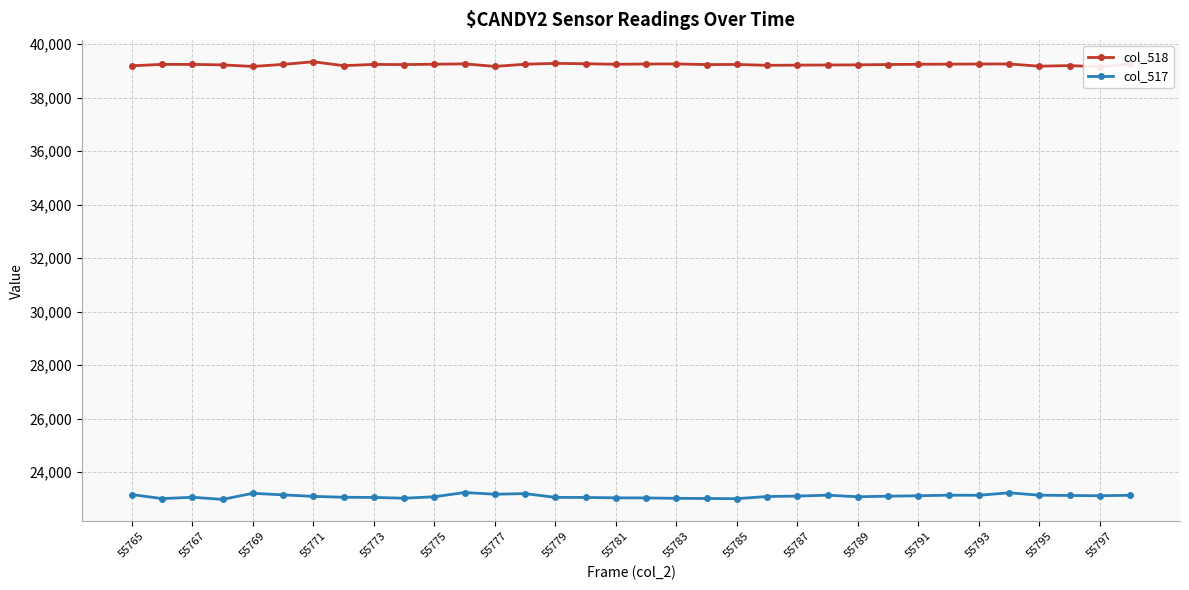

Which series has the widest spread of values?

col_517